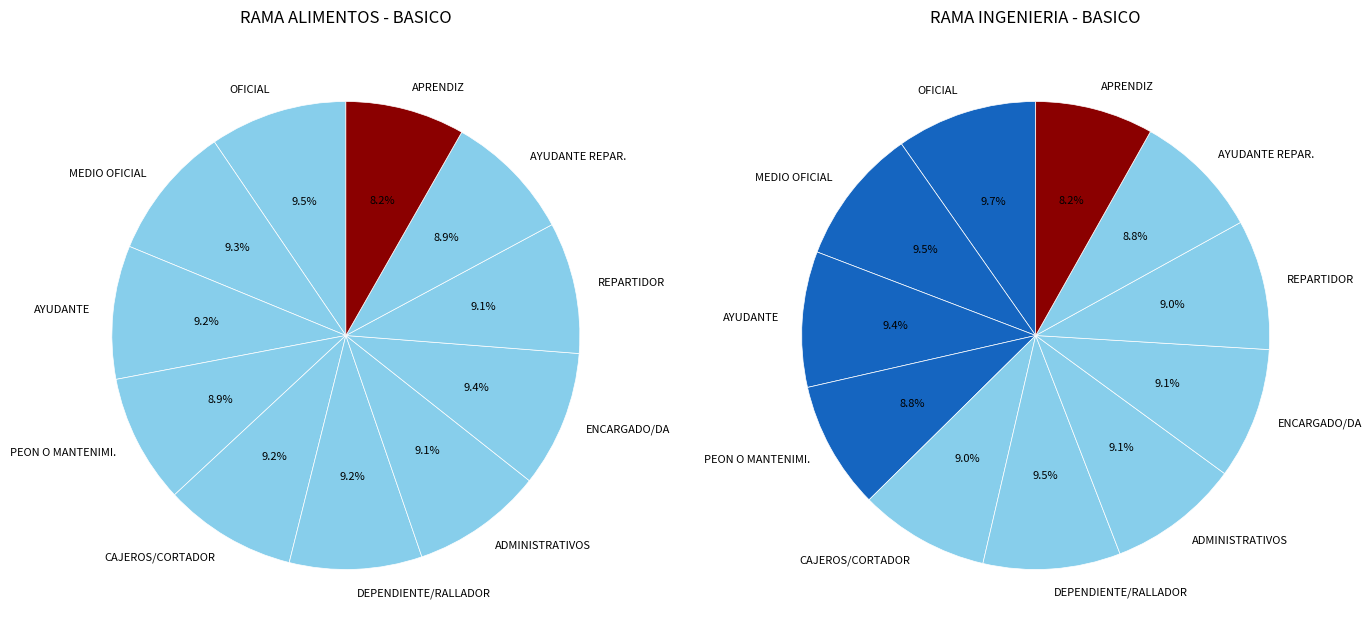

Is there a majority slice in this chart?

No